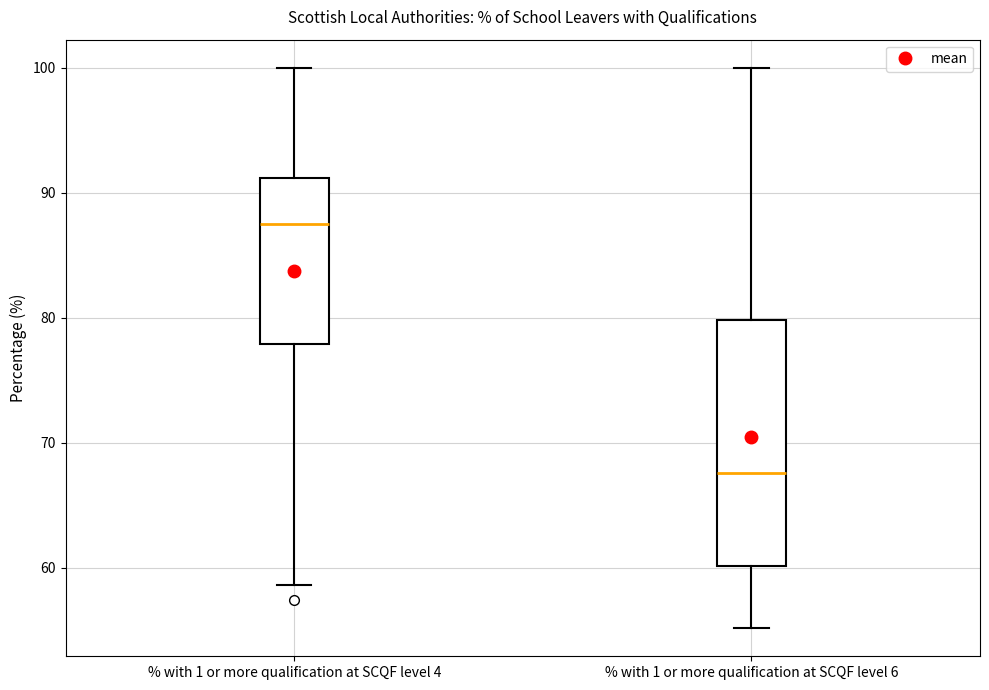

Which box is the tallest, from its lower edge to its upper edge?

% with 1 or more qualification at SCQF level 6